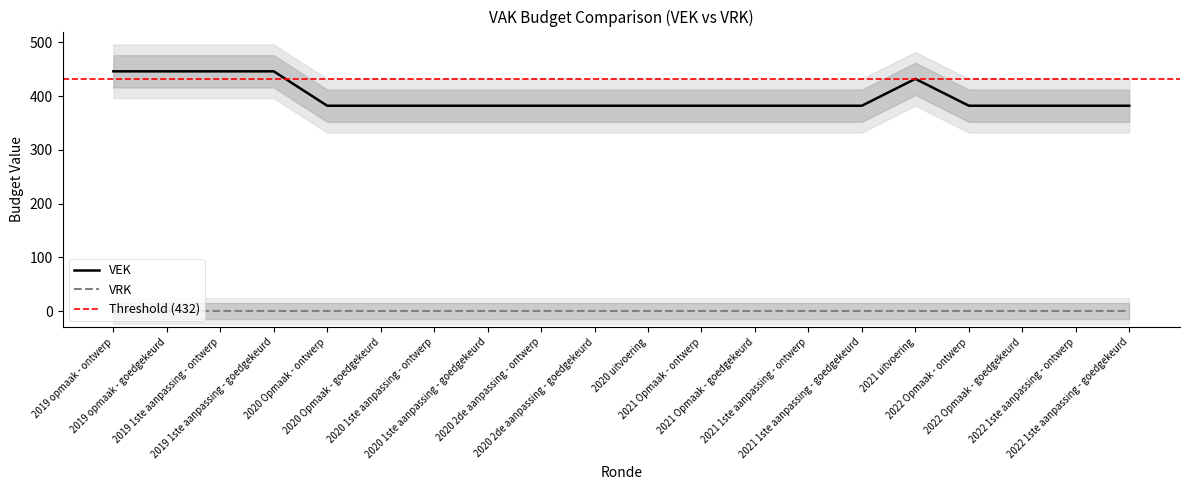

At which category does the chart reach its minimum across all series?

2020 Opmaak - ontwerp